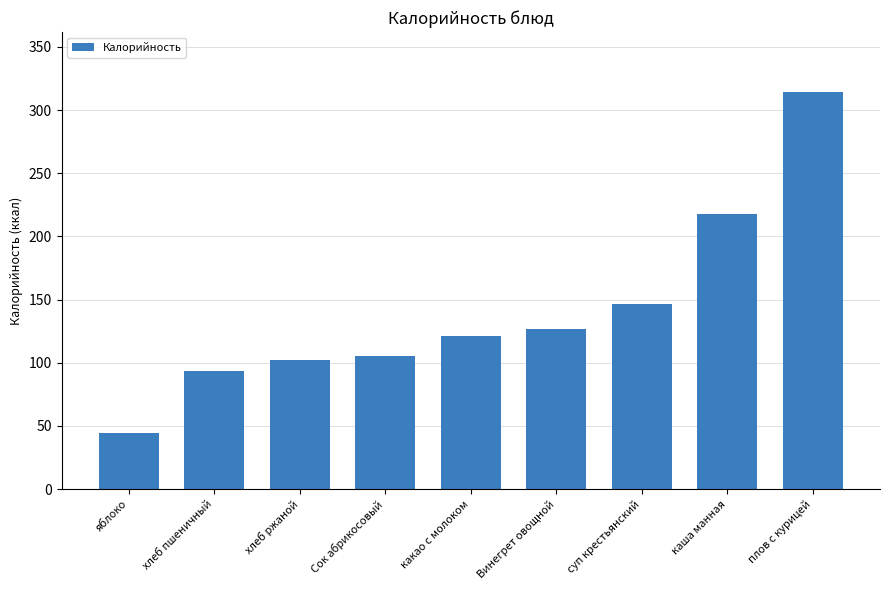

How many values exceed 121?

5